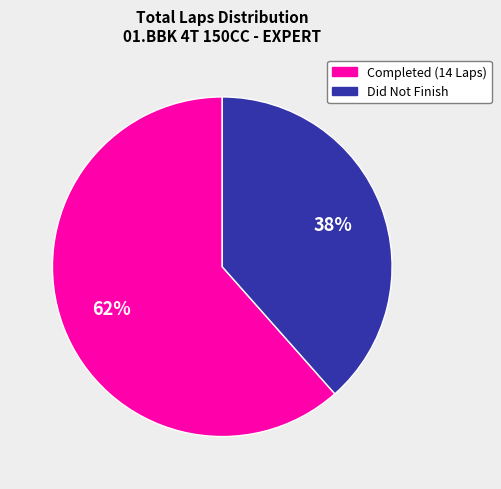

To the nearest percent, what is the average slice percentage?

50%